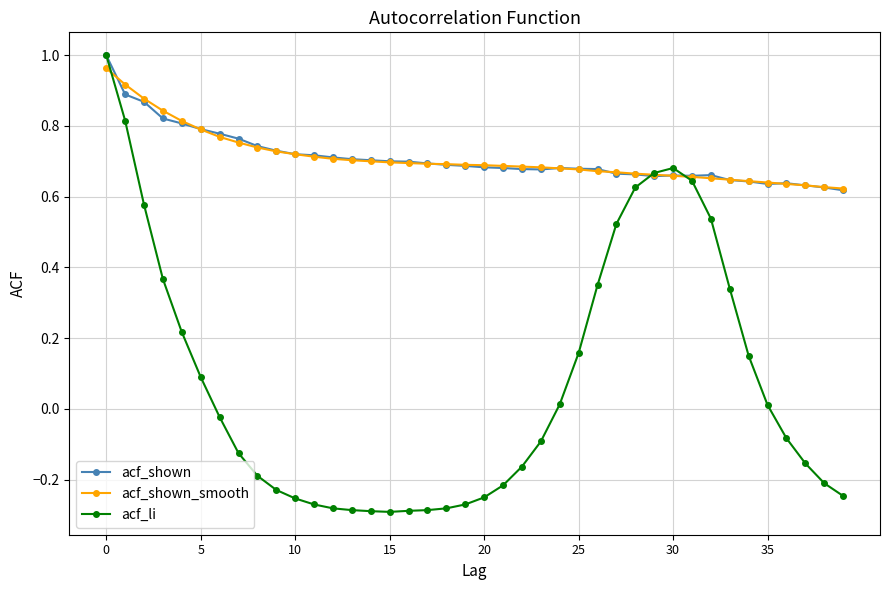

Which series has the widest spread of values?

acf_li